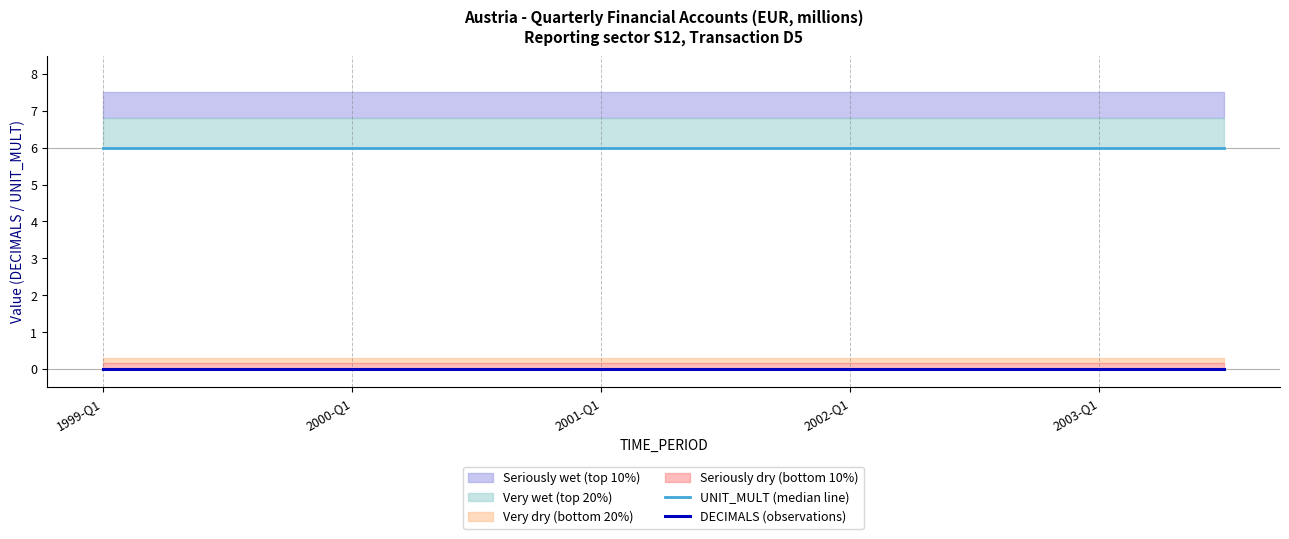

What is the spread (max minus min) of values at 15?

6